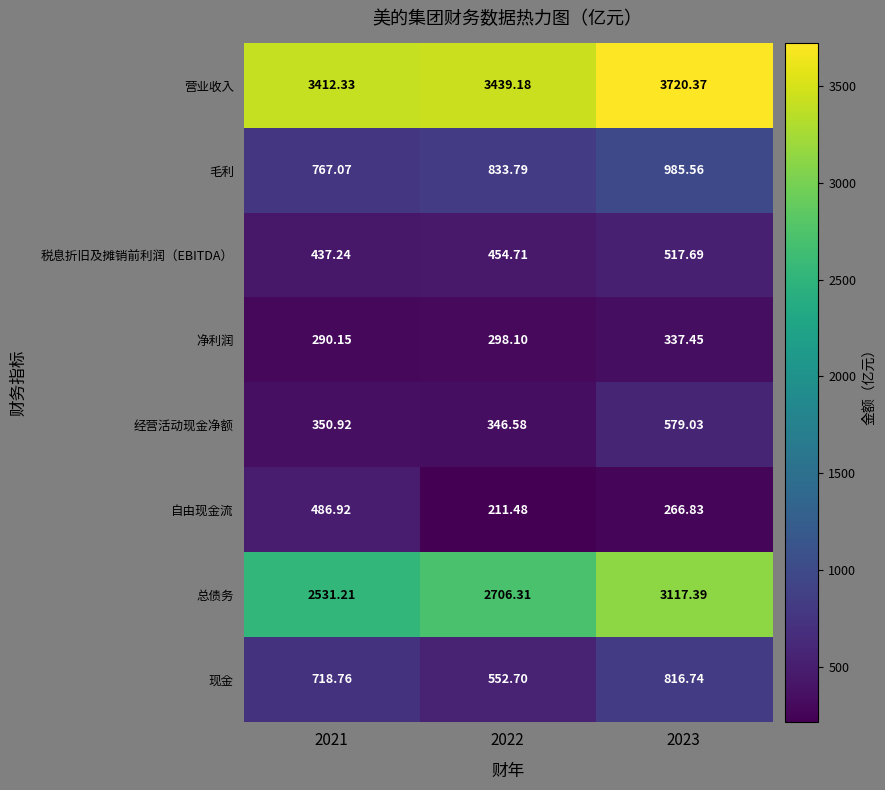

At how many categories does at least one series exceed 1192?

3